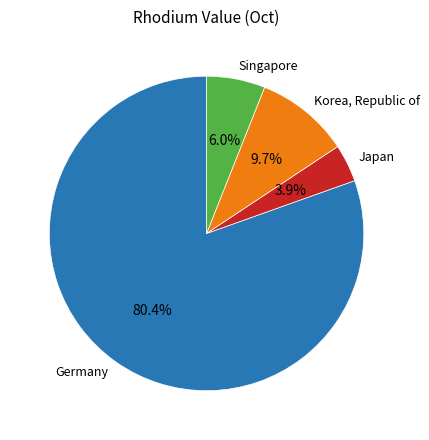

Is there any slice that represents more than half of the pie?

Yes